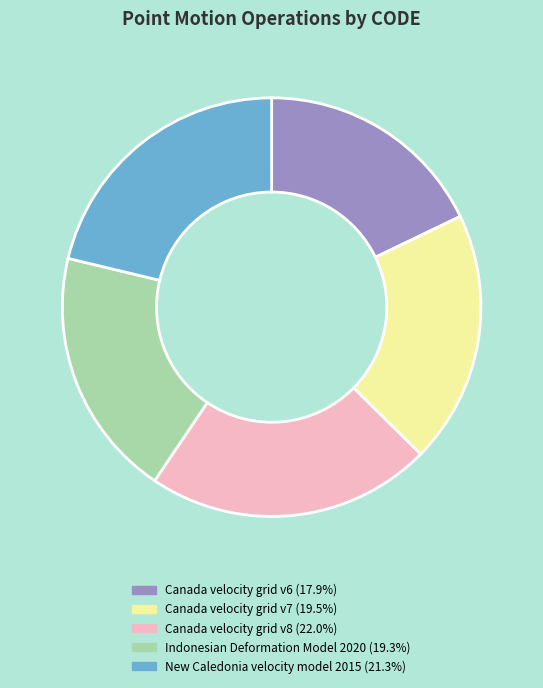

Is it true that Canada velocity grid v8 is 15% of the pie?

False